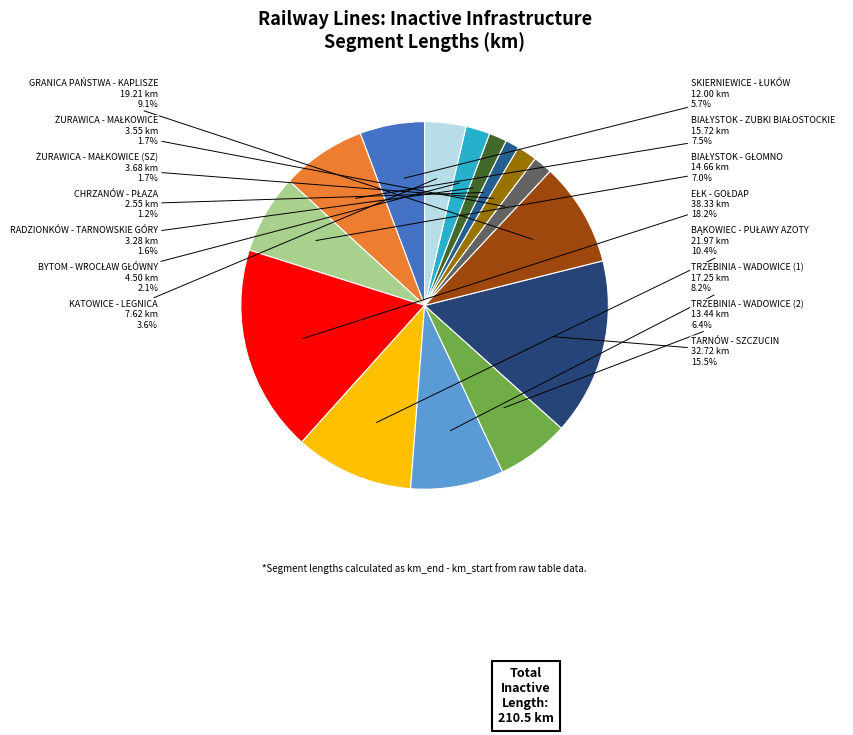

To the nearest percent, what is the difference between the largest and smallest slice percentages?

17%